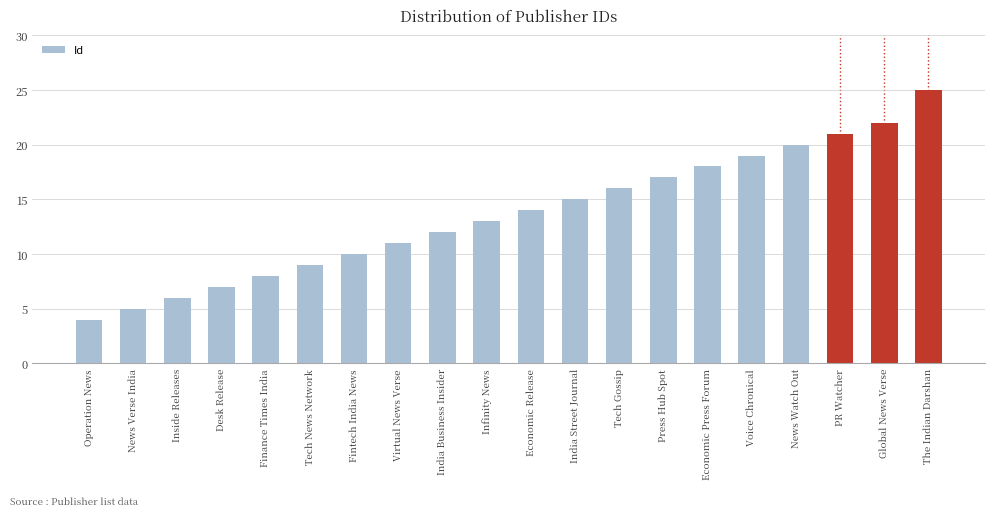

Does the chart contain any negative values?

No